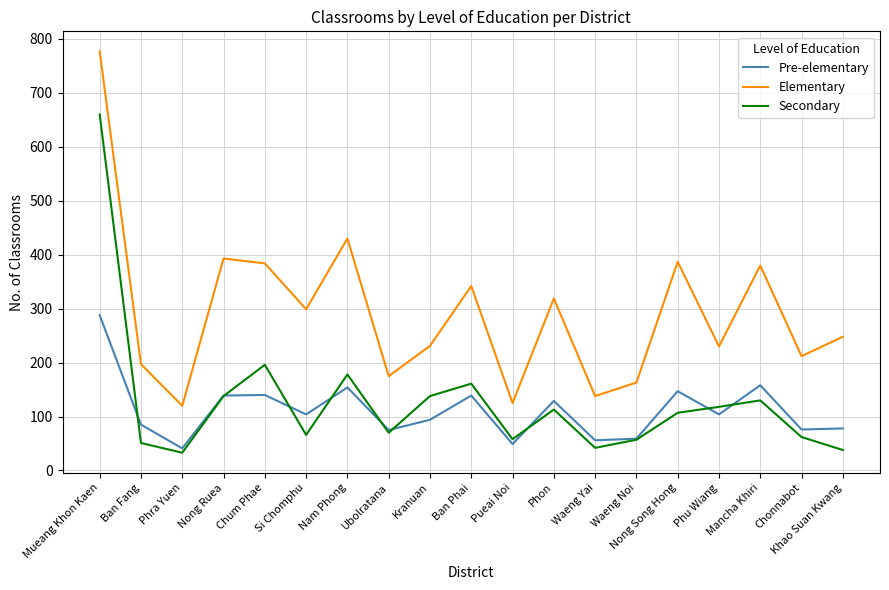

Rank the series by their maximum value, from highest to lowest.

Elementary, Secondary, Pre-elementary